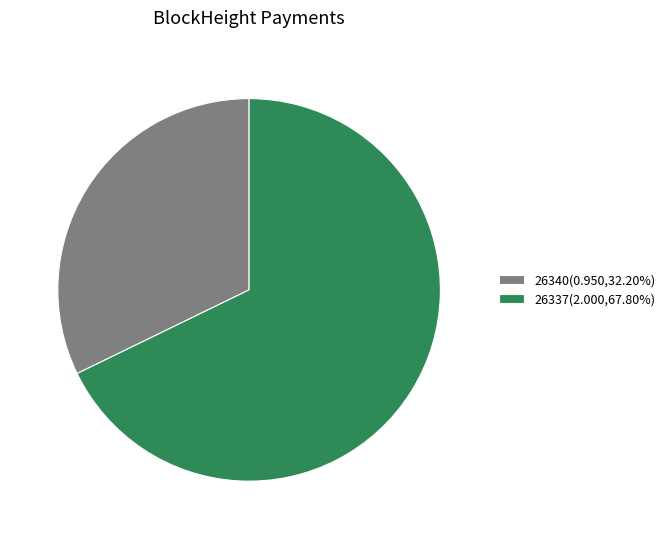

Rank the categories by value from lowest to highest.

26340, 26337